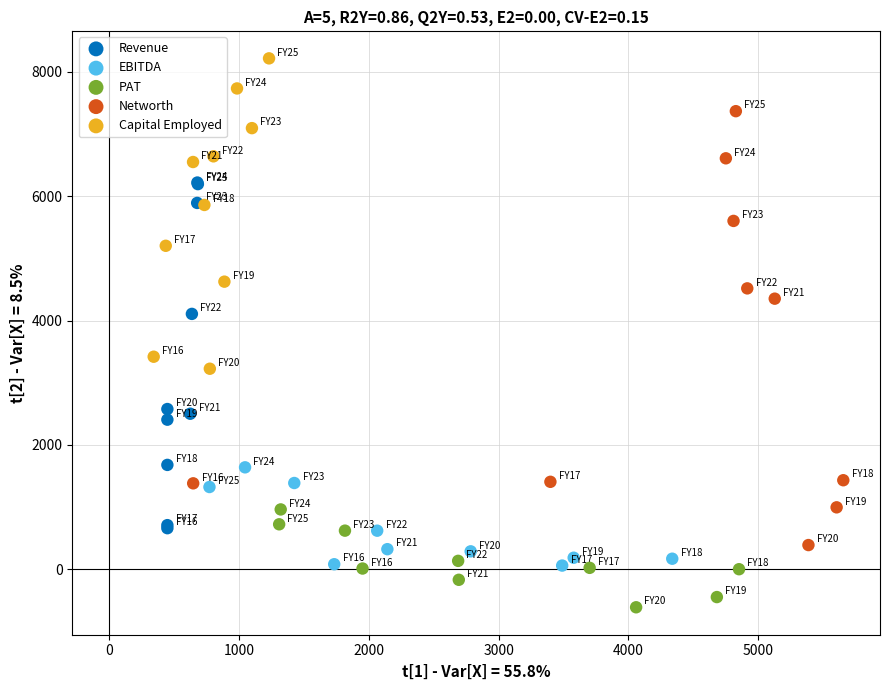

Which series has the widest spread of Y values?

Networth